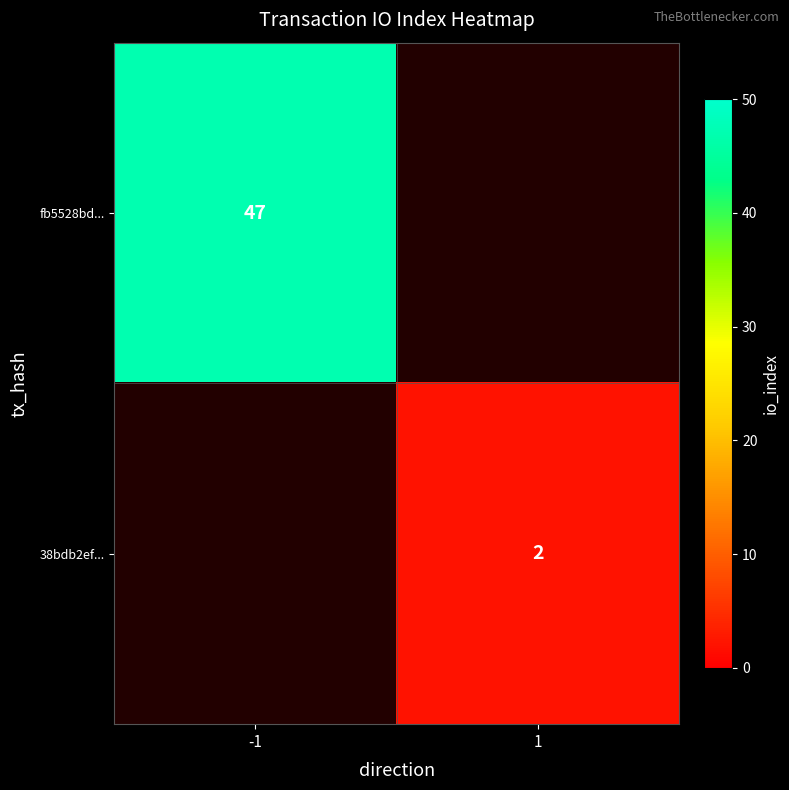

True or false: 38bdb2ef... has a value of 2 at 1.

True